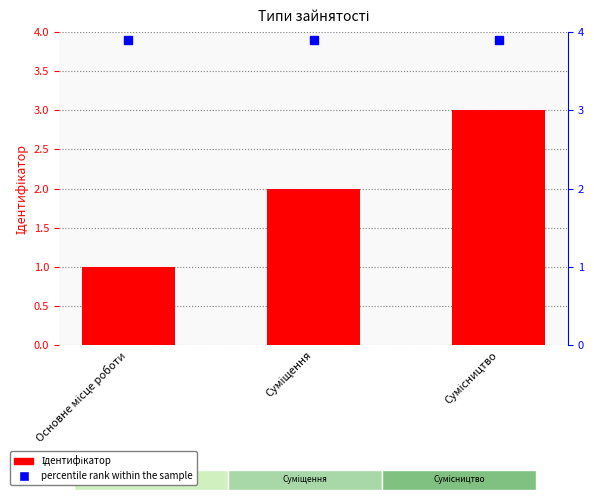

What is the minimum value shown in the chart?

1.0